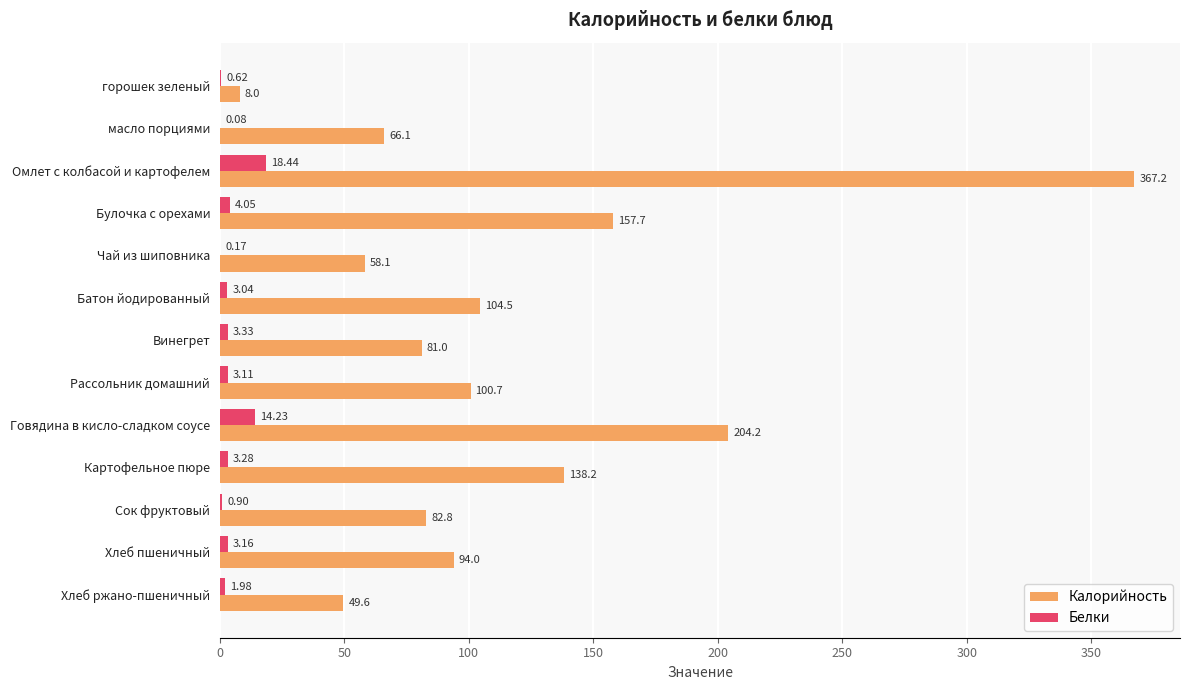

What is the total value across all series at Хлеб пшеничный?

97.2